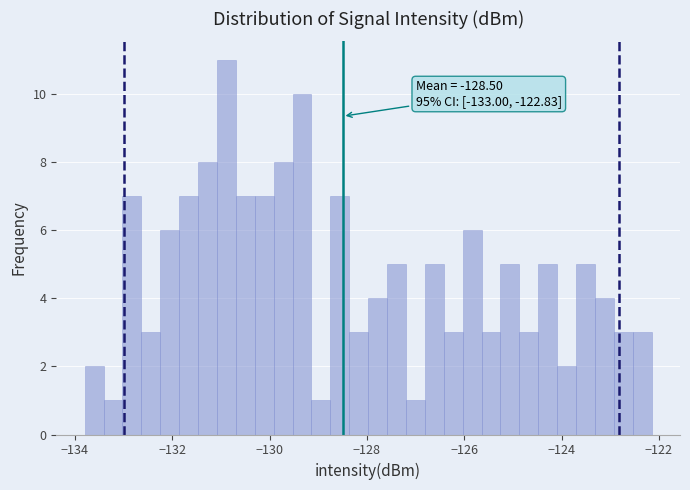

Around what value on the x-axis is the tallest bar? Give the approximate position of its centre, as read against the axis.

-130.8